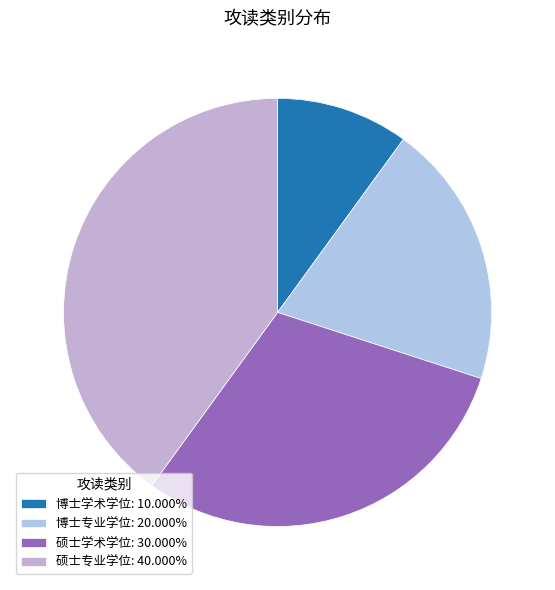

How many segments does this pie chart have?

4